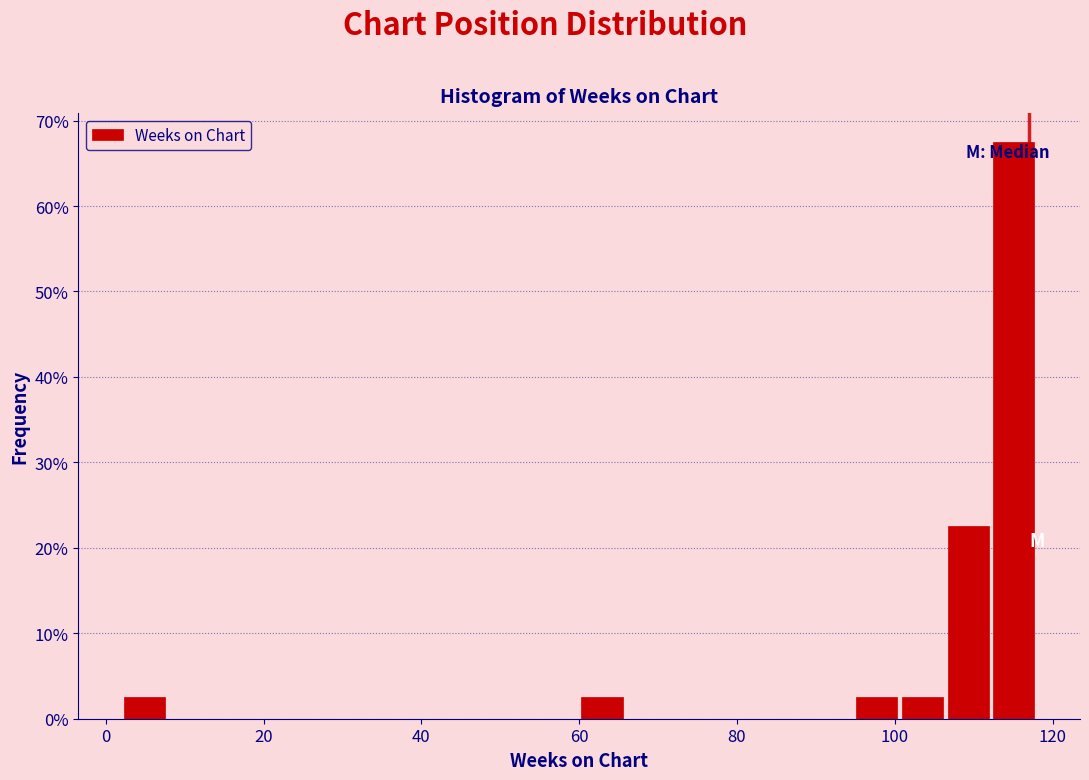

Around what value on the x-axis is the tallest bar? Give the approximate position of its centre, as read against the axis.

116